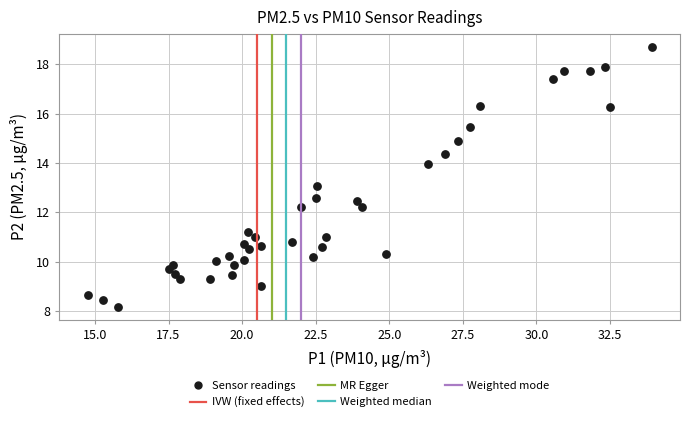

What is the range of X values (max minus min)?

19.2